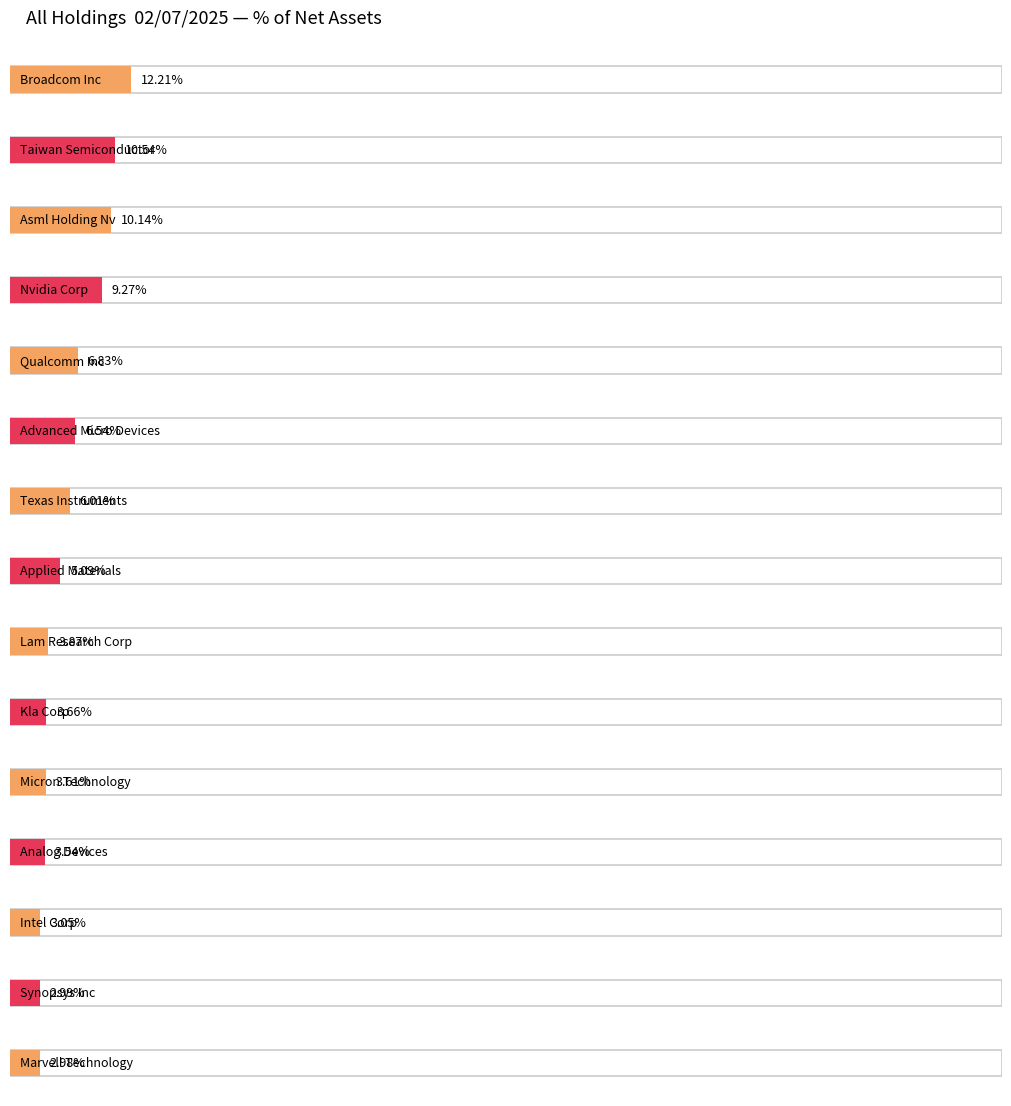

Rank the categories by value from highest to lowest.

Broadcom Inc, Taiwan Semiconductor, Asml Holding Nv, Nvidia Corp, Qualcomm Inc, Advanced Micro Devices, Texas Instruments, Applied Materials, Lam Research Corp, Kla Corp, Micron Technology, Analog Devices, Intel Corp, Synopsys Inc, Marvell Technology